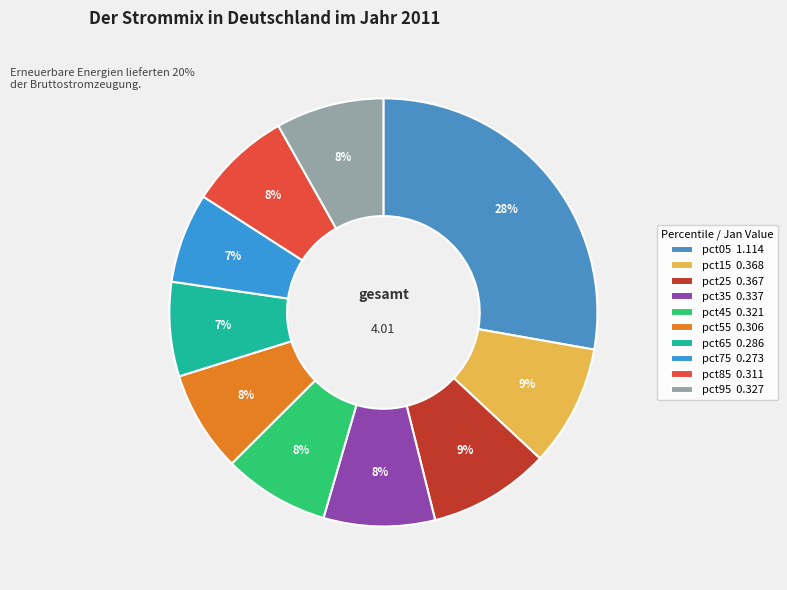

Combined, do pct95 and pct55 account for over 50%?

No